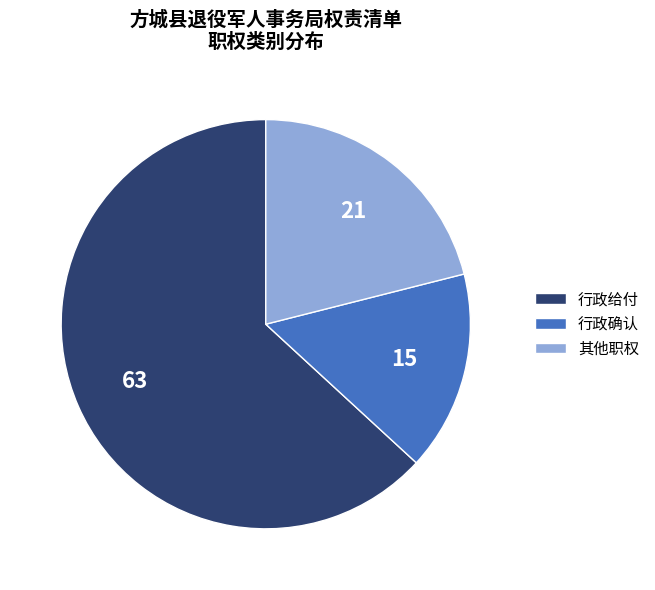

True or false: 行政确认 accounts for 16% of the total.

True